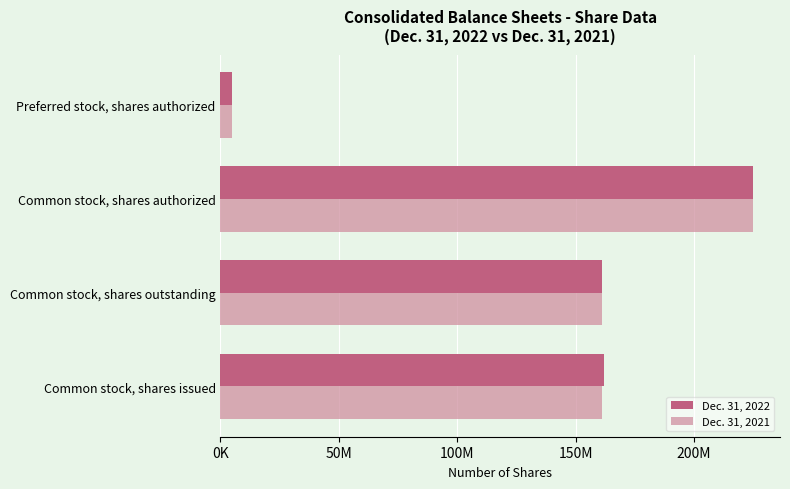

What are all the series names shown in the legend?

Dec. 31, 2022, Dec. 31, 2021